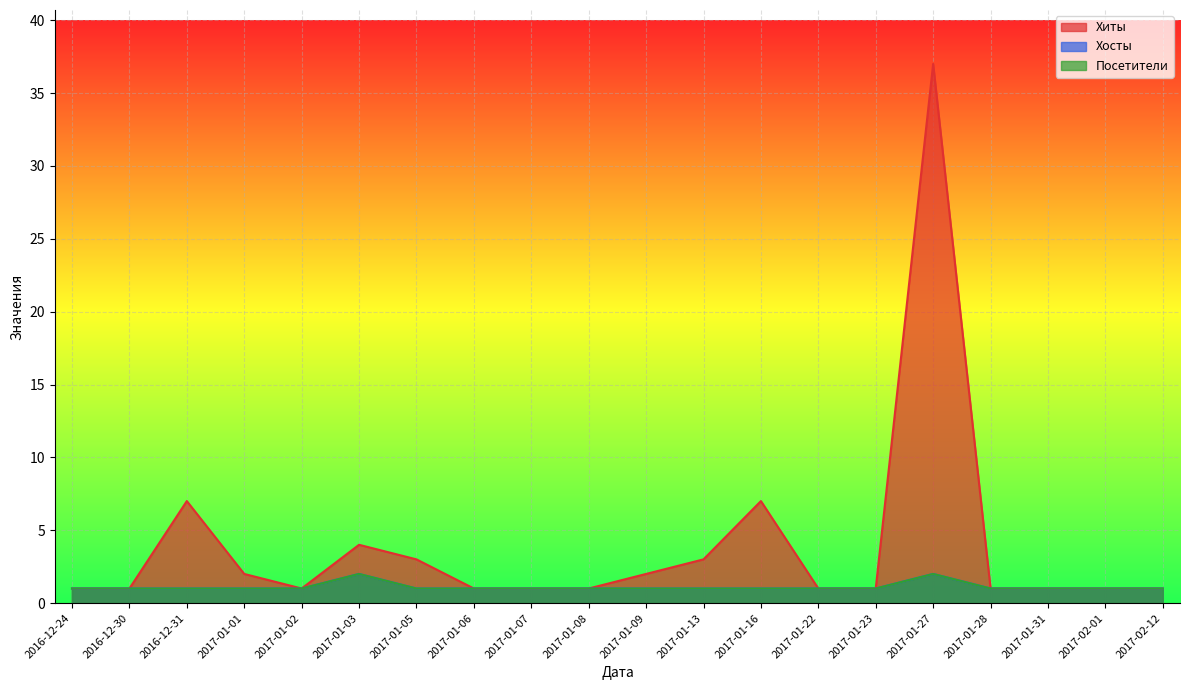

At how many categories does at least one series exceed 25?

1